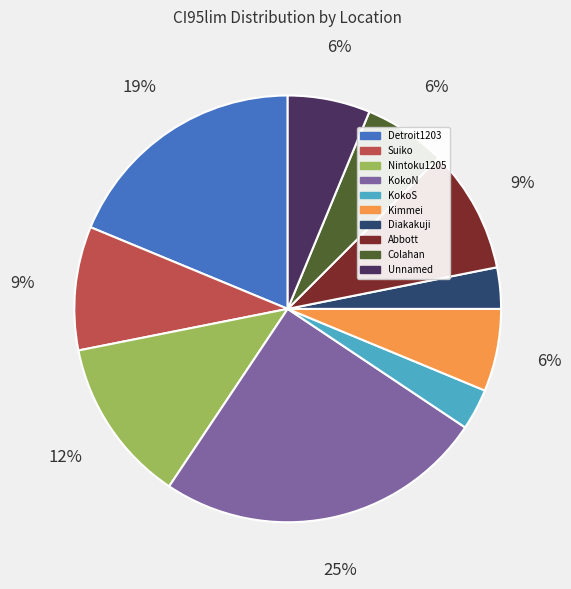

Between KokoN and Abbott, which is larger?

KokoN